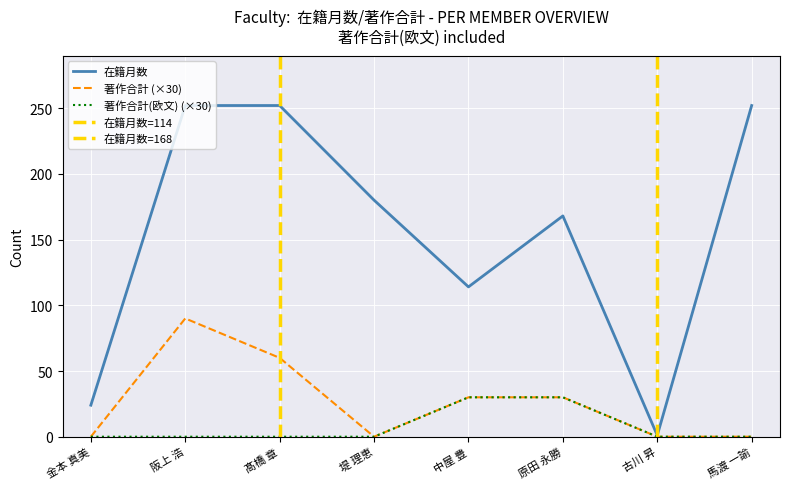

What is the difference between the highest and lowest values at 金本 真美?

24